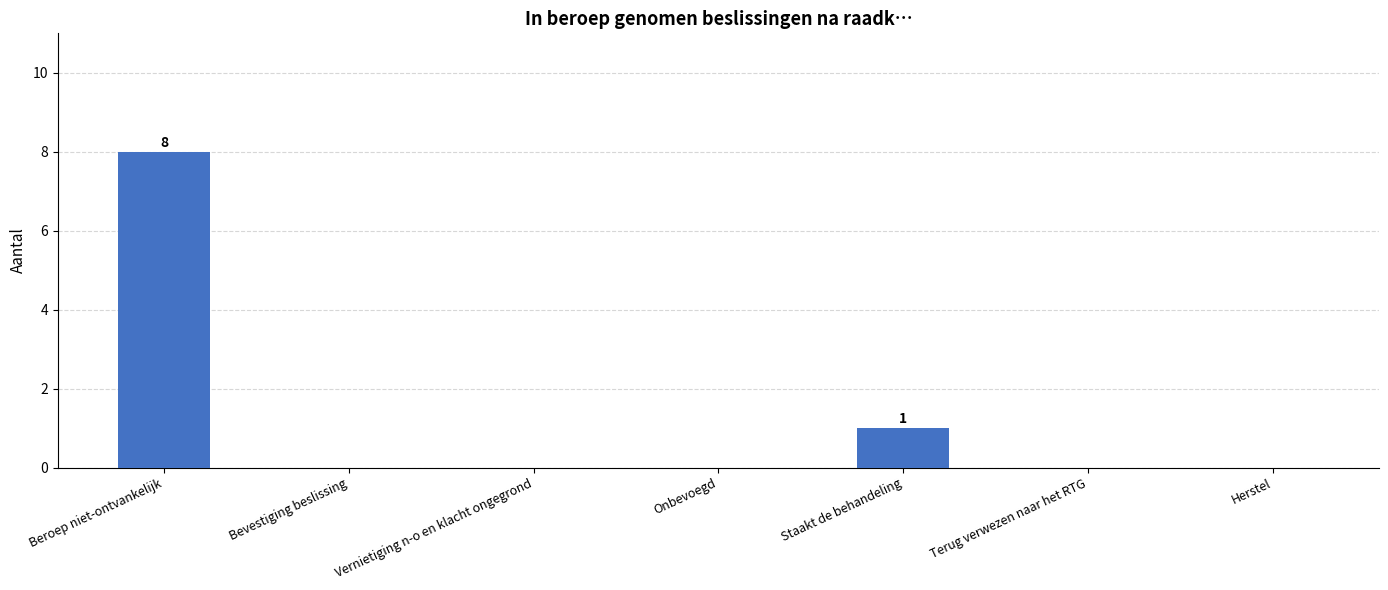

Reading left to right, transcribe all the data shown in this chart.

Beroep niet-ontvankelijk=8	Bevestiging beslissing=0	Vernietiging n-o en klacht ongegrond=0	Onbevoegd=0	Staakt de behandeling=1	Terug verwezen naar het RTG=0	Herstel=0